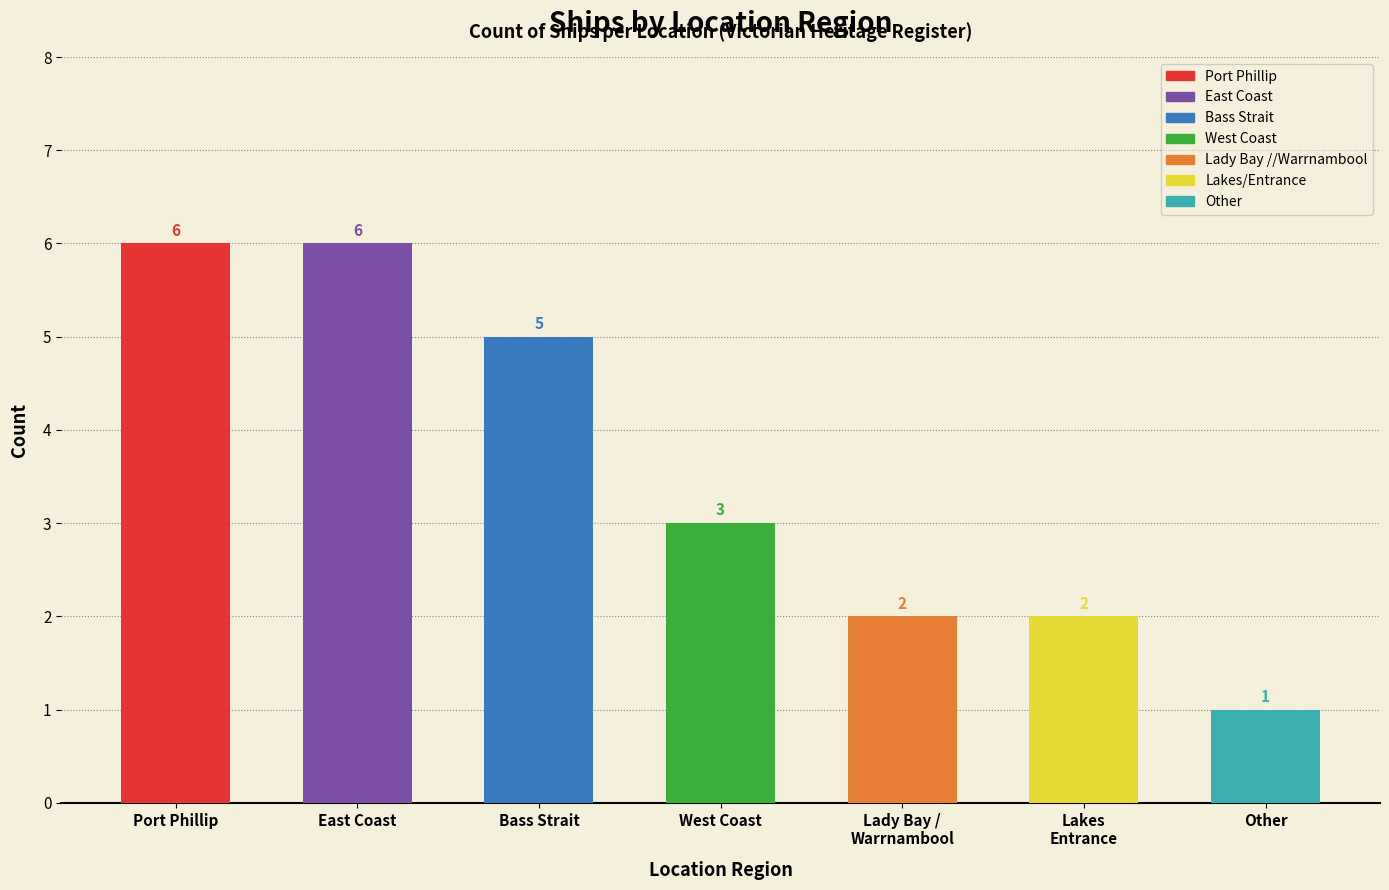

Reading left to right, what are all the values shown in this chart?

Port Phillip=6	East Coast=6	Bass Strait=5	West Coast=3	Lady Bay / Warrnambool=2	Lakes Entrance=2	Other=1